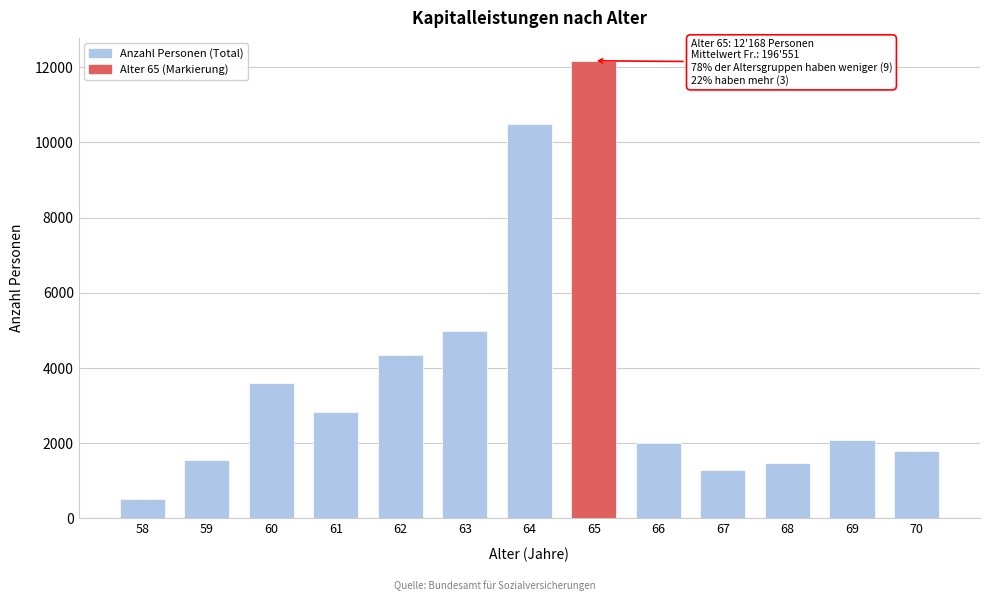

Reading left to right, extract all data points from this chart.

514	1566	3589	2843	4347	4981	10477	12168	1997	1277	1468	2096	1786